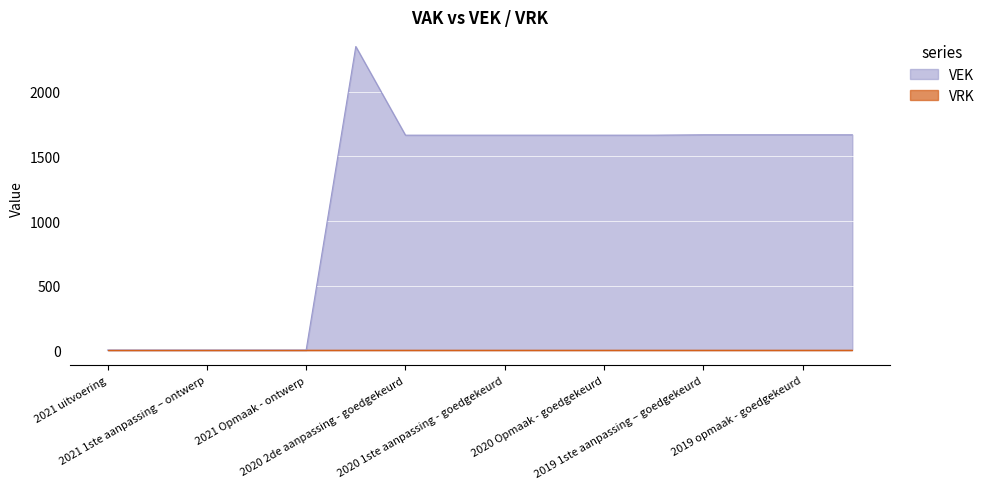

Rank the categories by value from lowest to highest.

2021 uitvoering, 2021 1ste aanpassing - goedgekeurd, 2021 1ste aanpassing – ontwerp, 2021 Opmaak - goedgekeurd, 2021 Opmaak - ontwerp, 2020 2de aanpassing - goedgekeurd, 2020 2de aanpassing - ontwerp, 2020 1ste aanpassing - goedgekeurd, 2020 1ste aanpassing – ontwerp, 2020 Opmaak - goedgekeurd, 2020 Opmaak - ontwerp, 2019 1ste aanpassing – goedgekeurd, 2019 1ste aanpassing - ontwerp, 2019 opmaak - goedgekeurd, 2019 opmaak - ontwerp, 2020 uitvoering